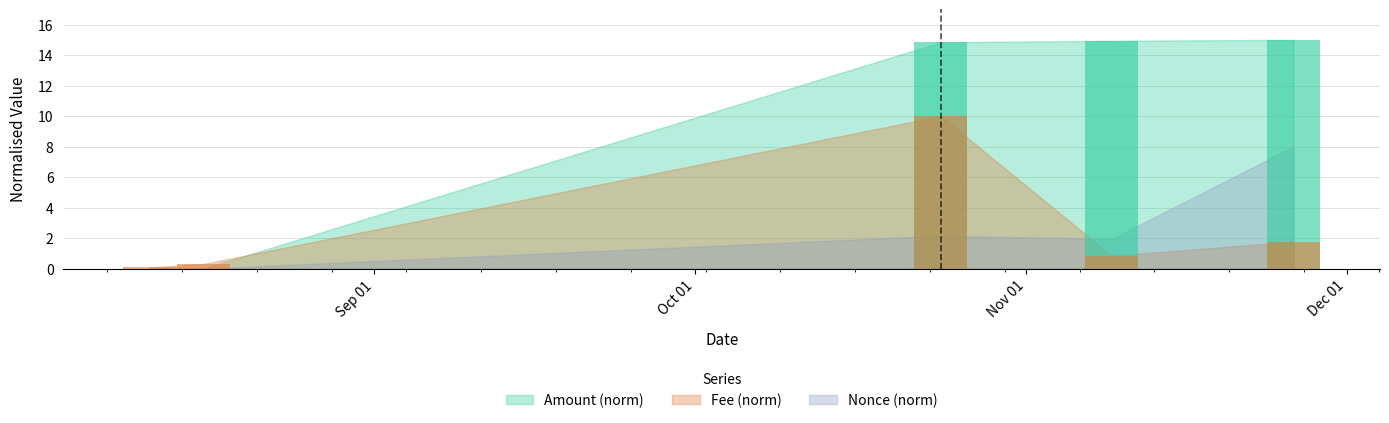

Does the chart contain stacked bars?

No